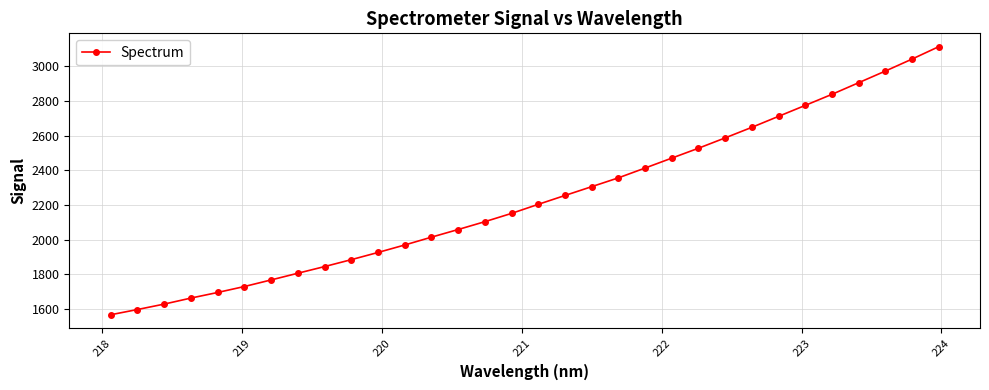

What is the value of the 17th point from the left?

2203.6